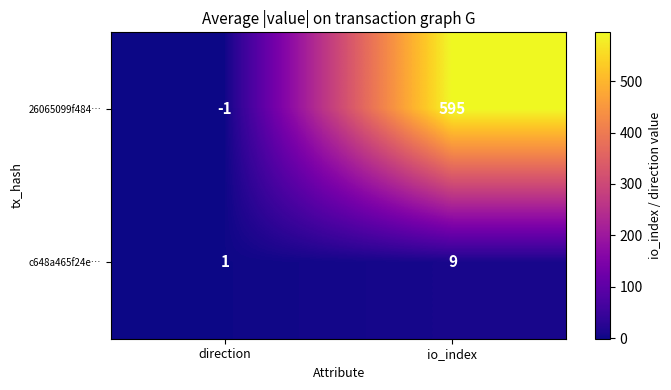

Which series has the widest spread of values?

26065099f484…